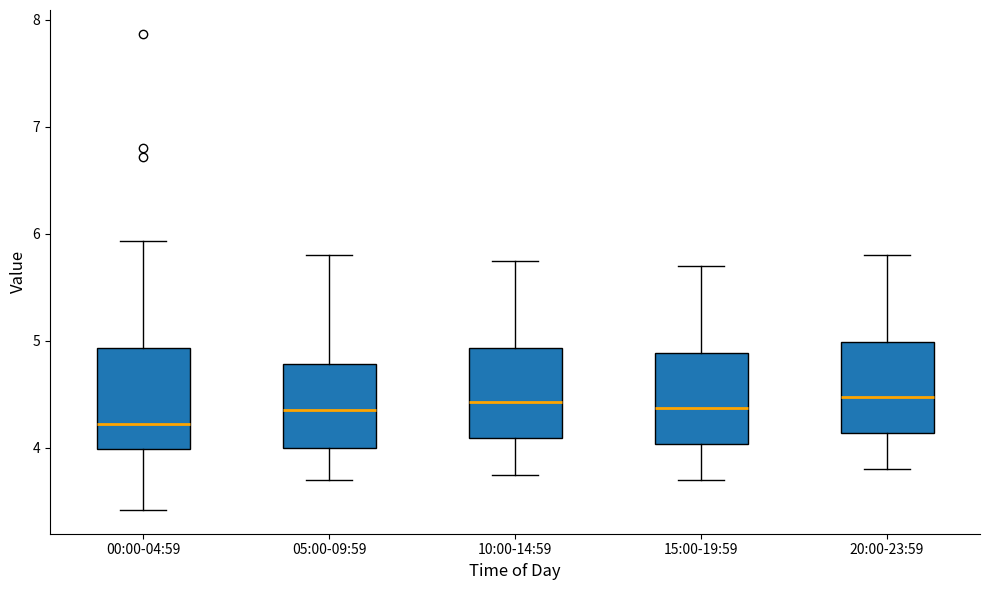

Where does the upper whisker of the box for 10:00-14:59 end on the y-axis? The values are not printed on the chart, so give them approximately, as read against the axis.

5.8